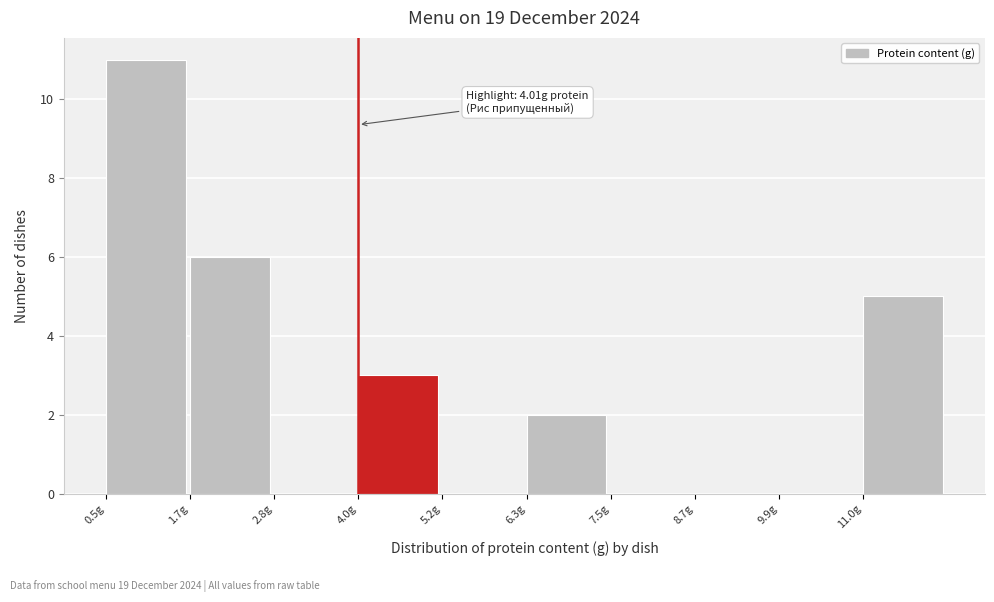

Over which range of the x-axis is the bar tallest?

0.6 to 1.6